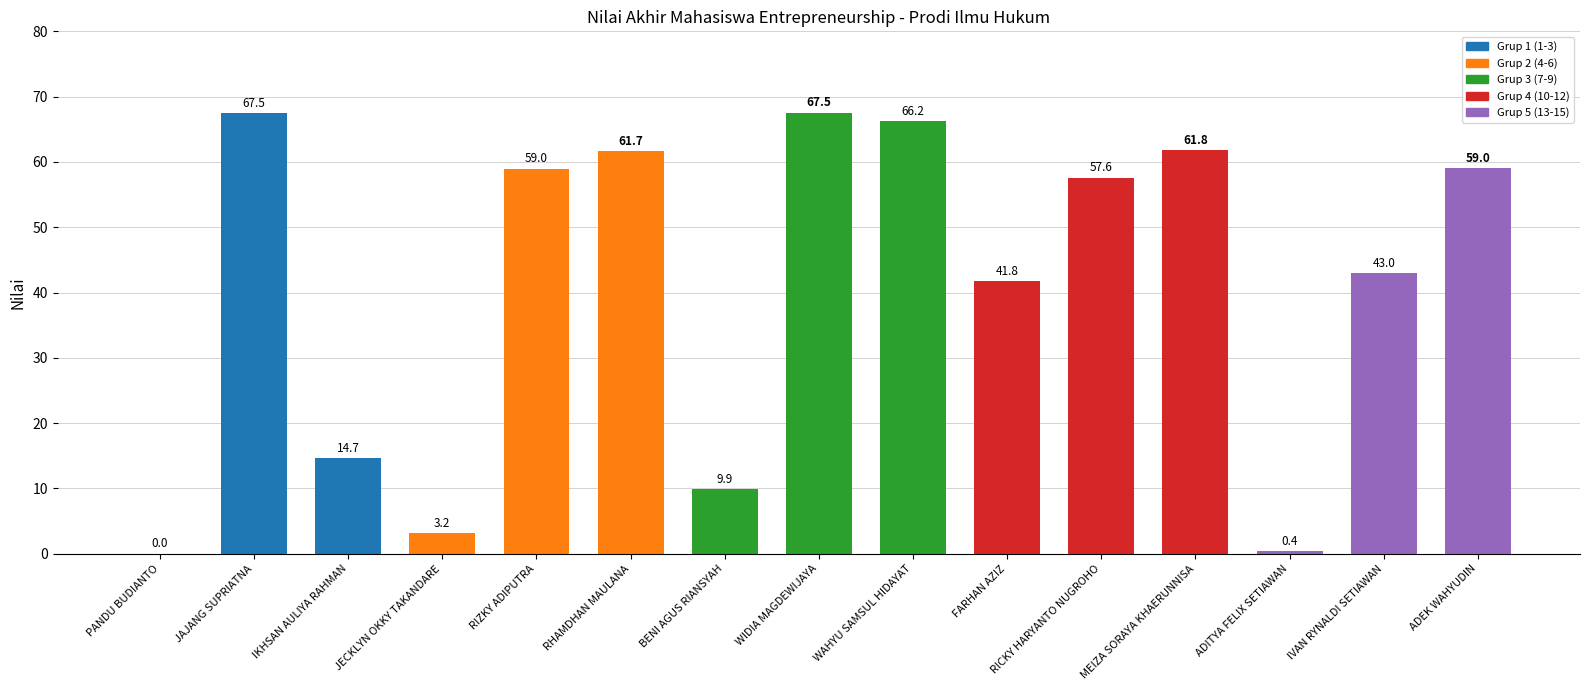

The chart shows a value of 29.1 at PANDU BUDIANTO. True or false?

False